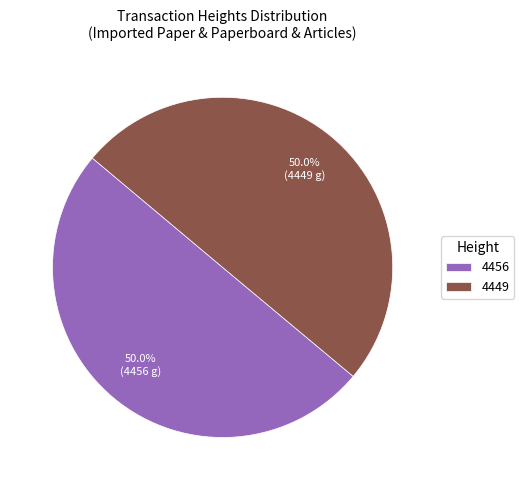

Count the number of slices in the pie.

2